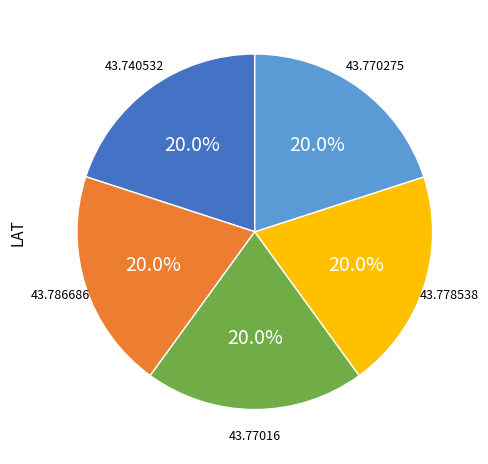

Is there a majority slice in this chart?

No